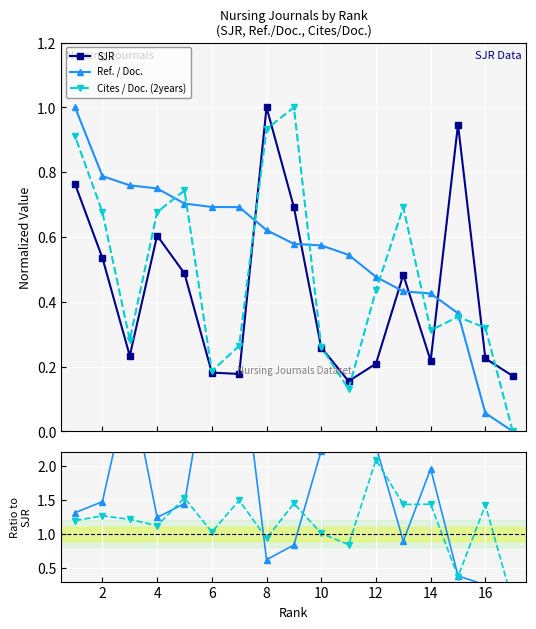

What are all the series names shown in the legend?

SJR, Ref. / Doc., Cites / Doc. (2years)